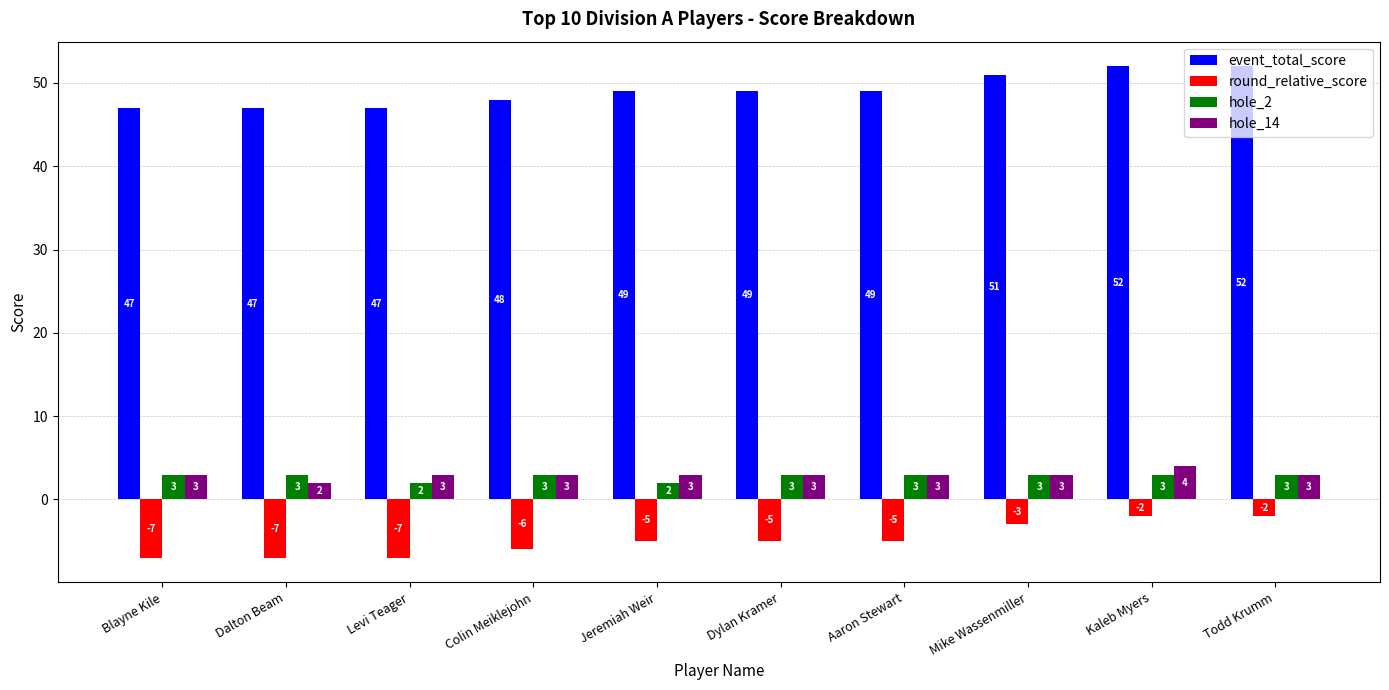

What is the greatest value displayed?

52